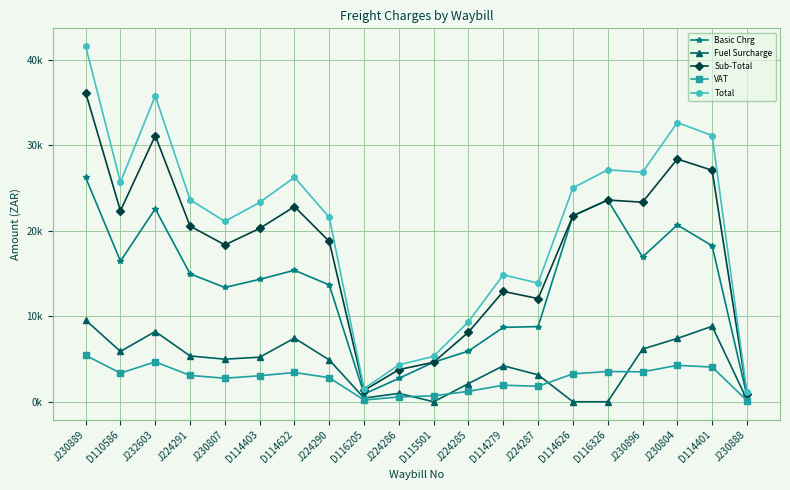

Reading left to right, what are all the values shown in this chart?

Basic Chrg: 26217.0	16430.0	22556.8	14958.7	13356.0	14310.0	15370.0	13652.8	901.0	2734.8	4620.7	5929.4	8692.0	8785.5	21730.0	23578.6	16917.6	20670.0	18232.0	689.0
Fuel Surcharge: 9543.0	5881.9	8210.7	5355.2	4977.8	5208.8	7439.1	4887.7	430.7	979.1	0.0	2122.7	4206.9	3145.2	0.0	0.0	6158.0	7399.9	8824.3	250.8
Sub-Total: 36145.3	22311.9	31099.1	20533.8	18333.8	20260.8	22809.1	18741.2	1331.7	3754.1	4620.7	8139.3	12898.9	12059.8	21730.0	23578.6	23324.3	28373.7	27056.3	949.9
VAT: 5421.8	3346.8	4664.9	3080.1	2750.1	3039.1	3421.4	2811.2	199.8	563.1	693.1	1220.9	1934.8	1809.0	3259.5	3536.8	3498.6	4256.1	4058.4	142.5
Total: 41567.2	25658.7	35763.9	23613.9	21083.8	23300.0	26230.4	21552.4	1531.4	4317.2	5313.8	9360.2	14833.8	13868.8	24989.5	27115.4	26822.9	32629.8	31114.7	1092.4